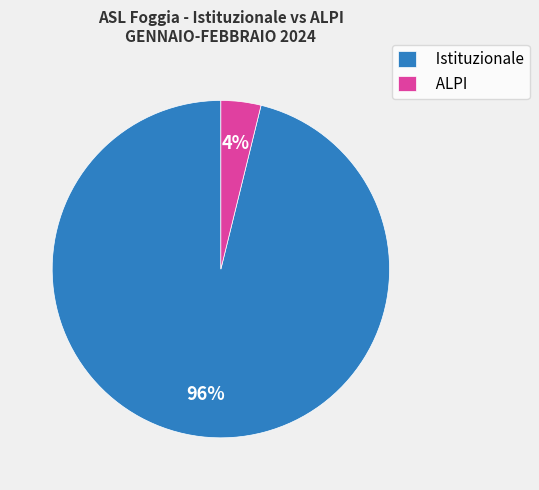

Rank the categories by value from lowest to highest.

ALPI, Istituzionale